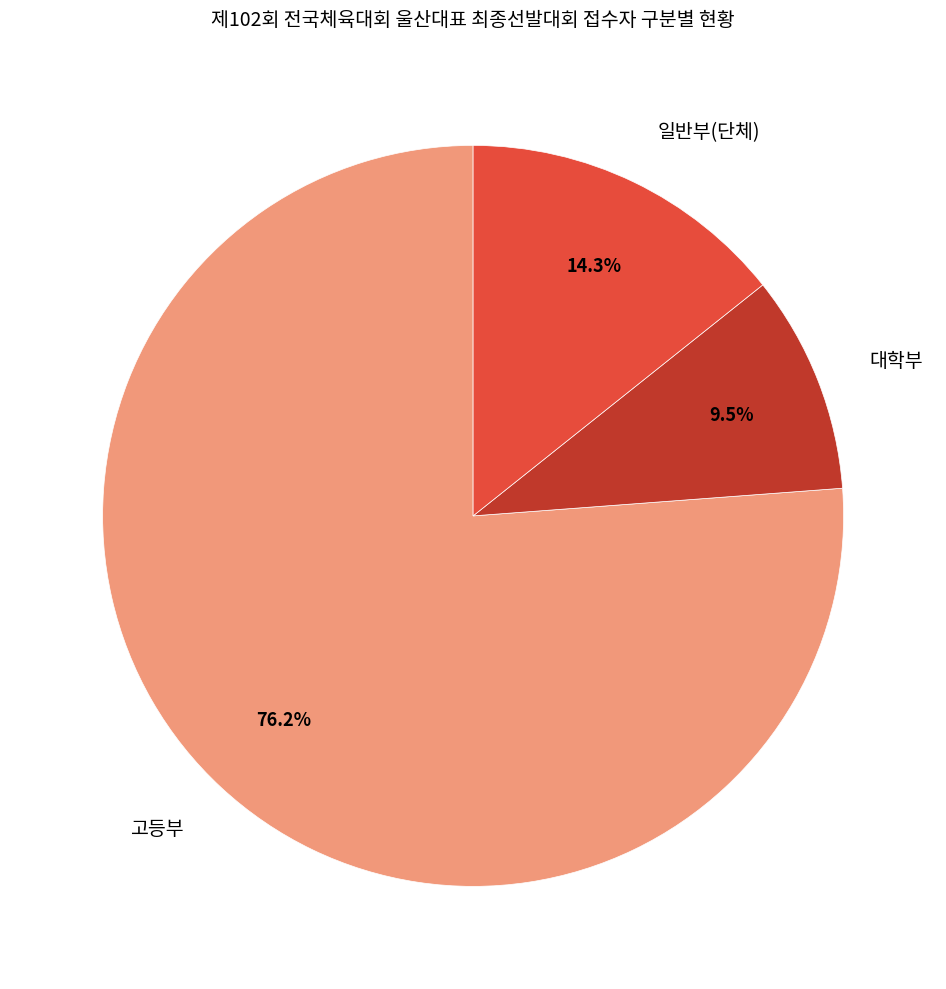

Approximately how many times larger is the value at 대학부 compared to 일반부(단체)?

0.7